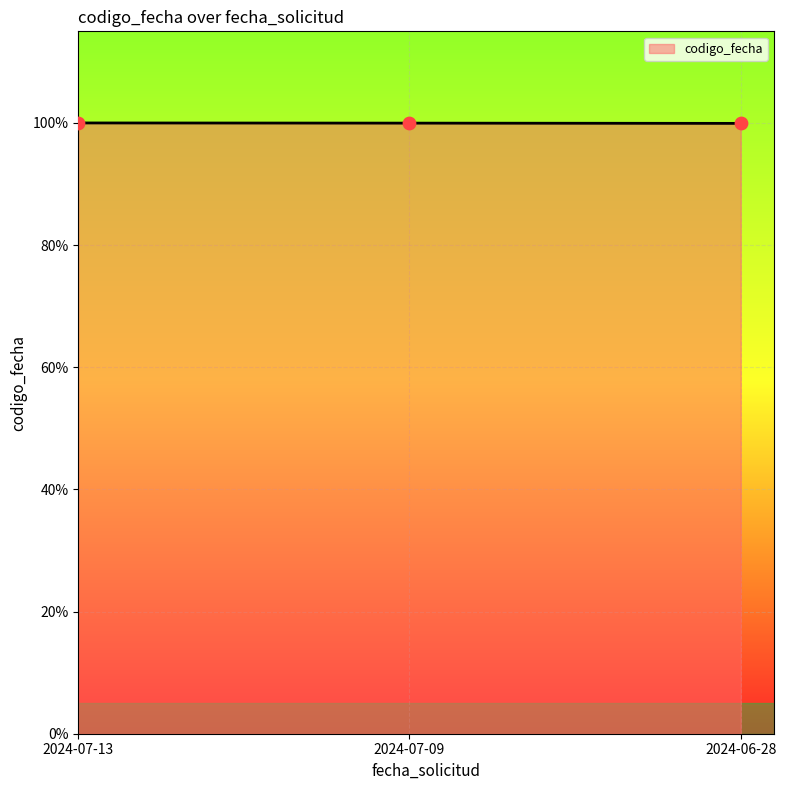

What is the ratio of the value at 2024-07-09 to the value at 2024-07-13?

1.0